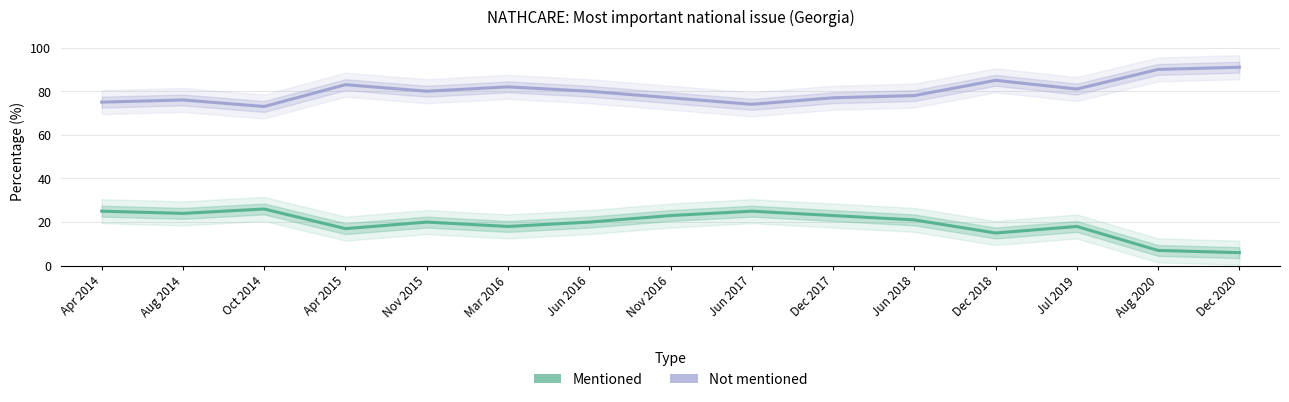

True or false: Not mentioned and Mentioned cross at least once.

False